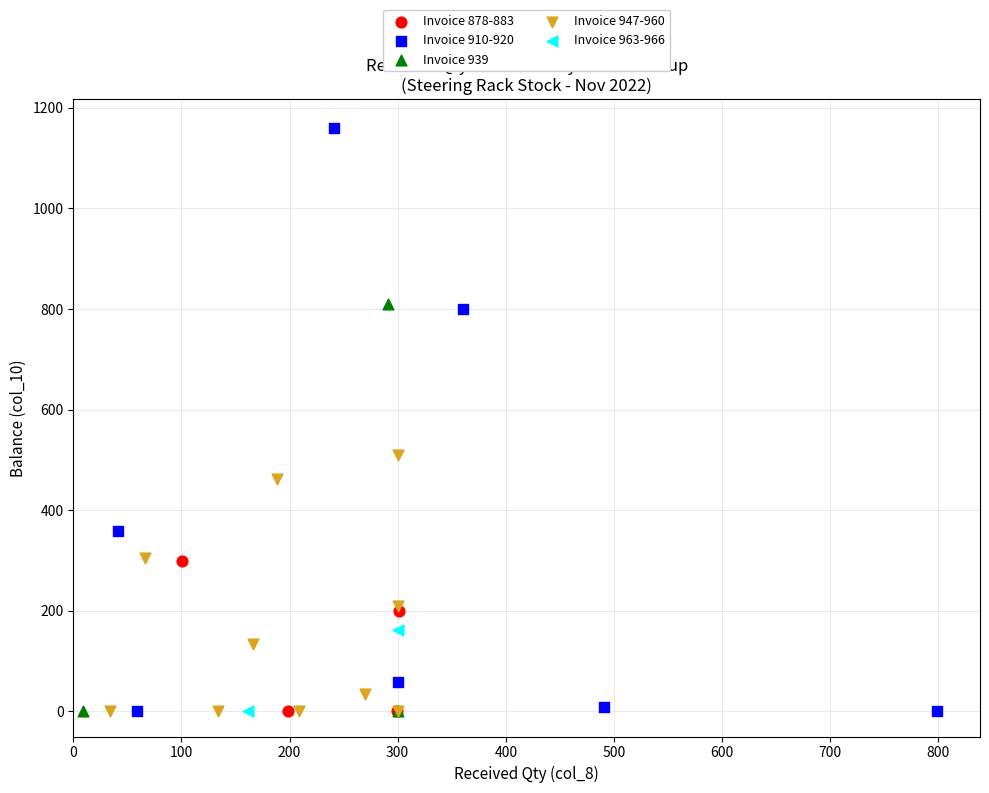

Which series contains the highest Y value?

Invoice 910-920